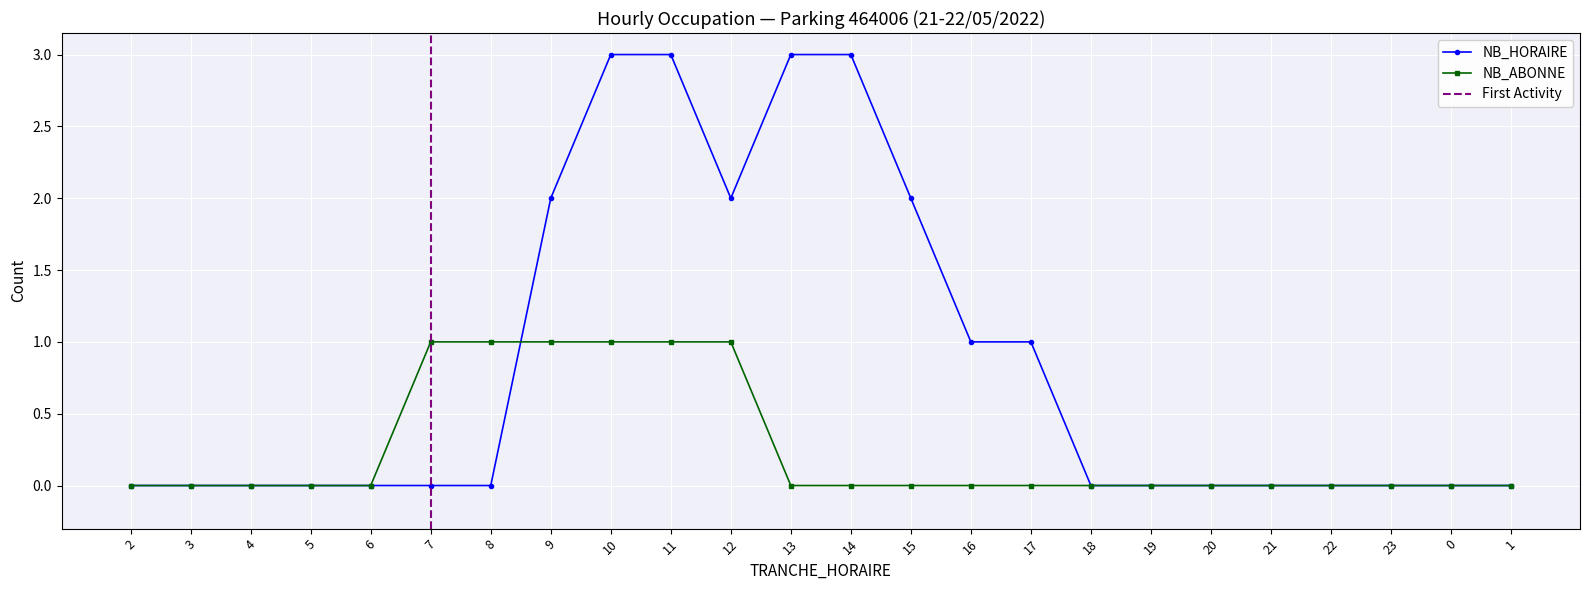

Between which two adjacent categories do NB_ABONNE and NB_HORAIRE first intersect?

8 and 9